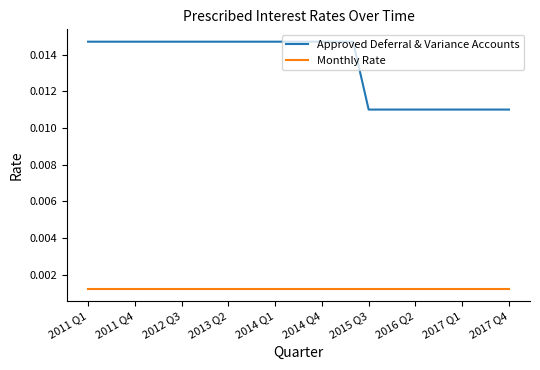

True or false: Monthly Rate and Approved Deferral & Variance Accounts intersect in this chart.

False